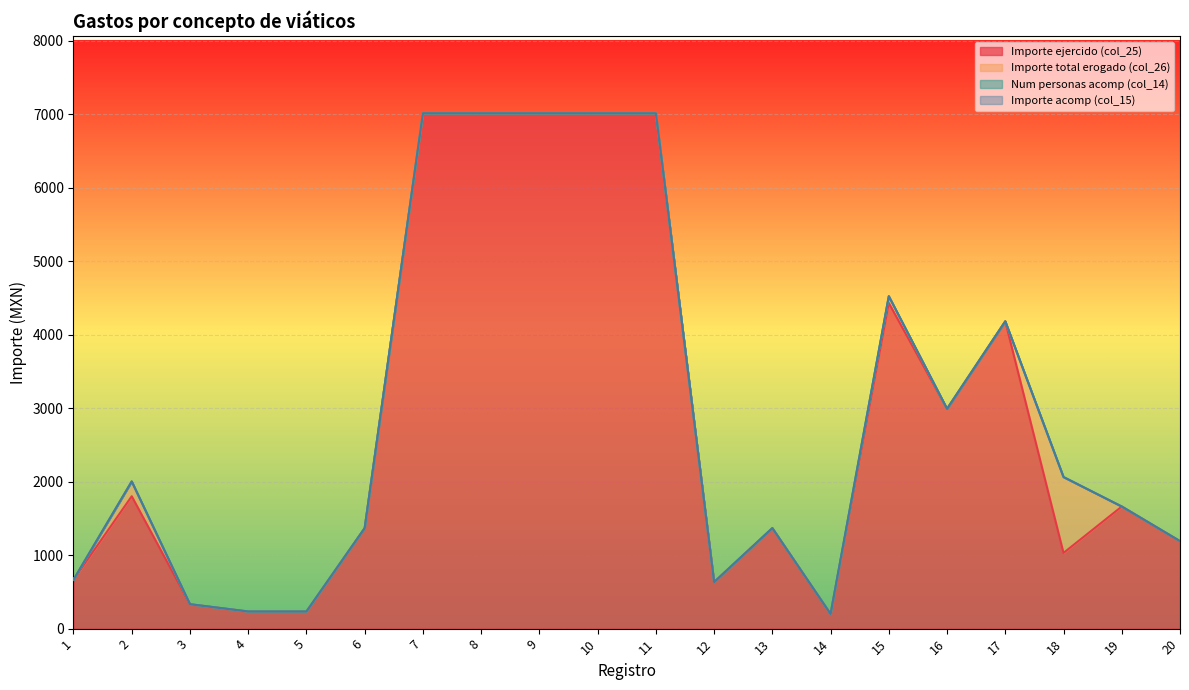

Between 4 and 8, which is larger?

8